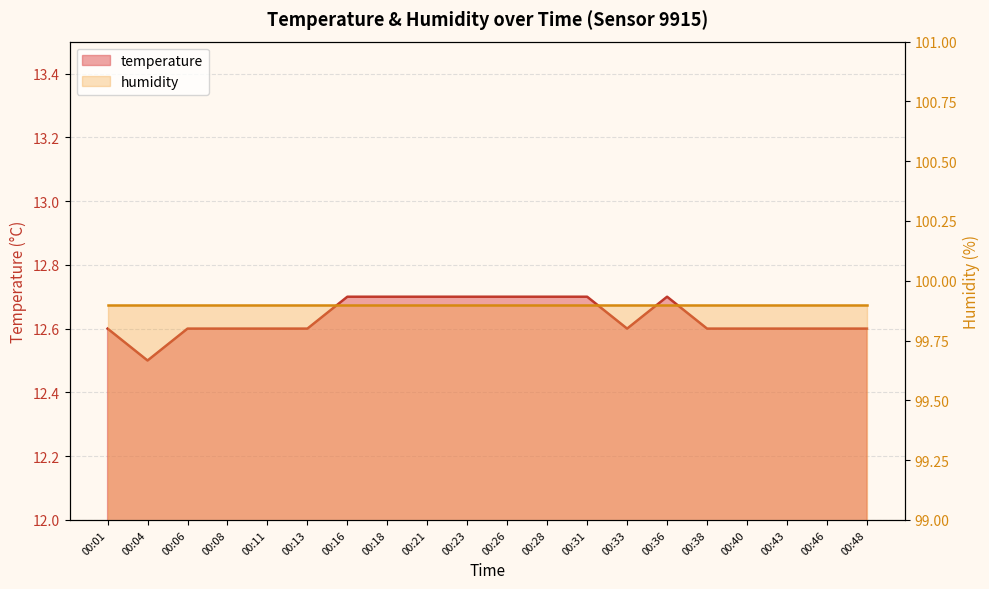

Which label corresponds to the largest value in the chart?

00:16